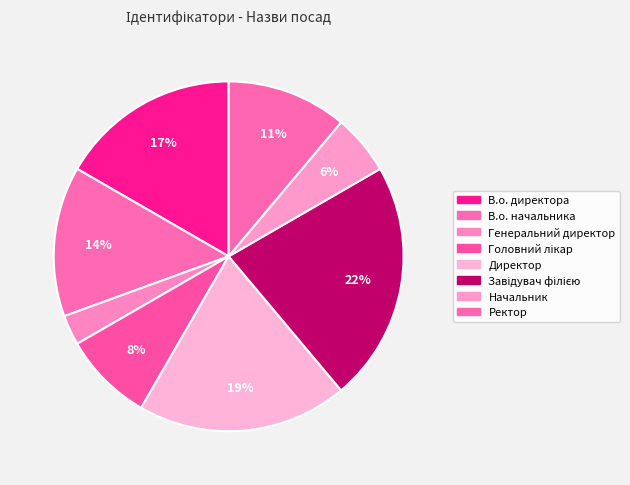

What is the smallest slice in the pie chart?

Генеральний директор